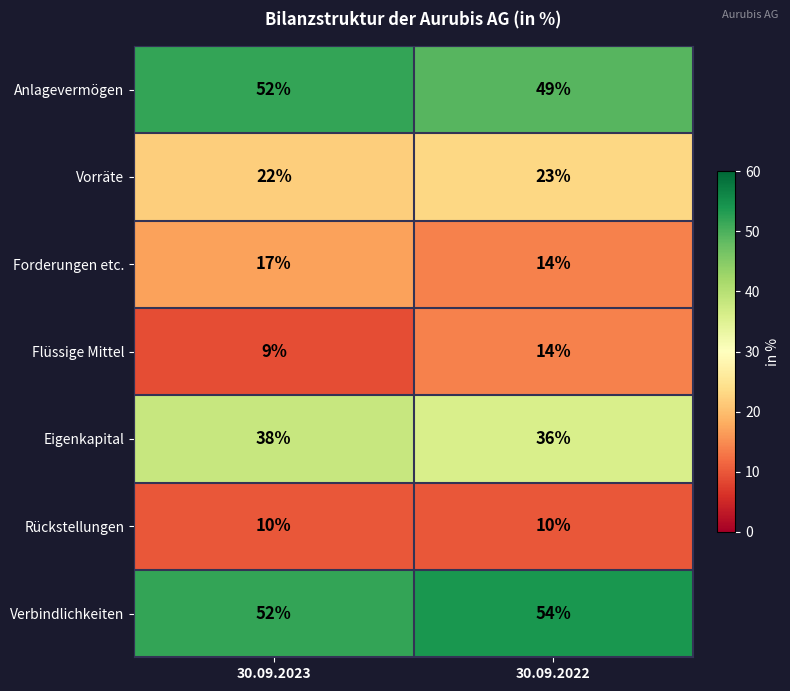

How many series are shown in this chart?

7